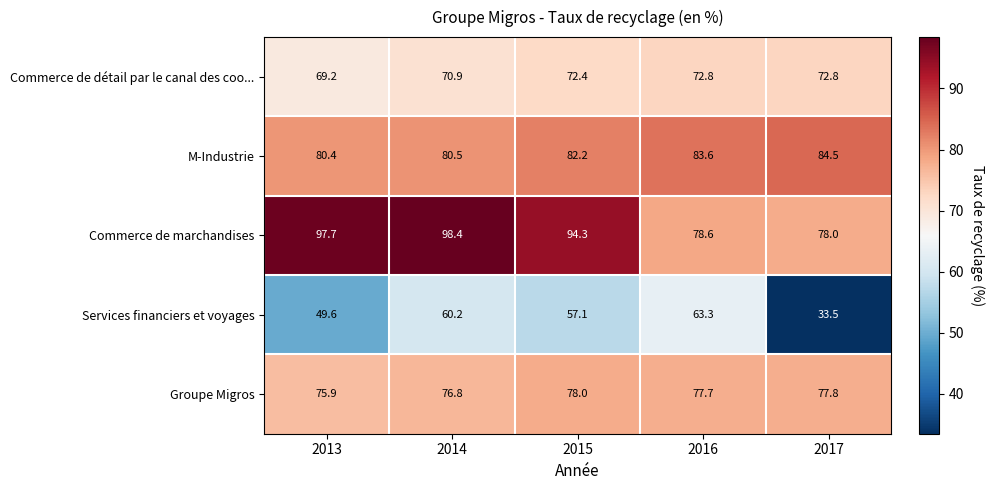

Between 2014 and 2017, which series saw the biggest shift?

Services financiers et voyages